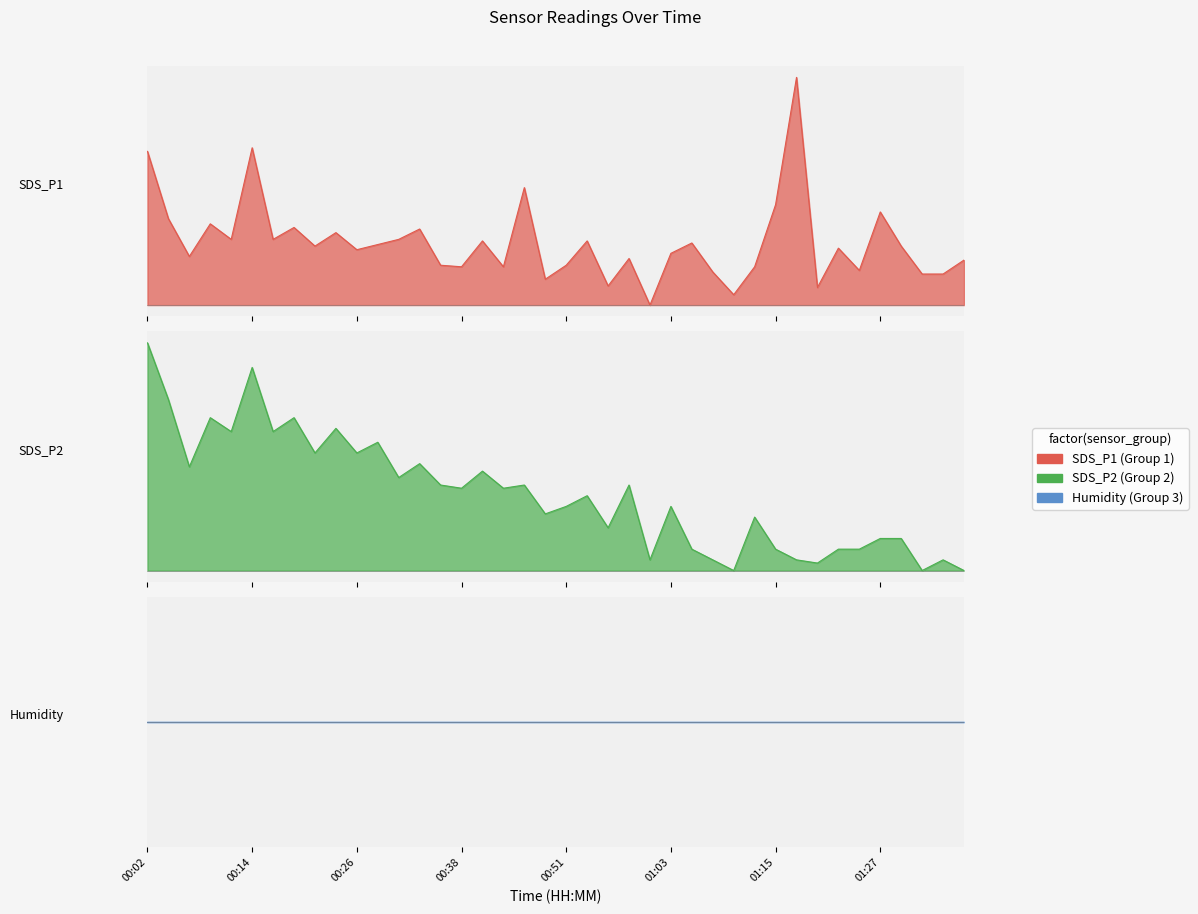

What is the label of the 1st point from the left?

00:02